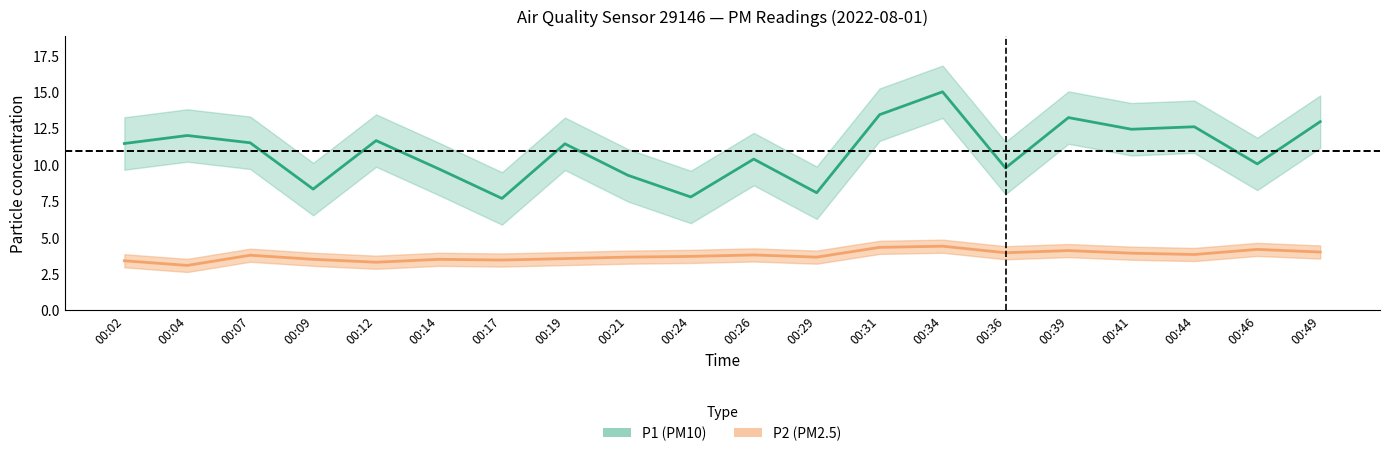

Is the value of P1 at 00:41 greater than the value of P2 at 00:26?

Yes